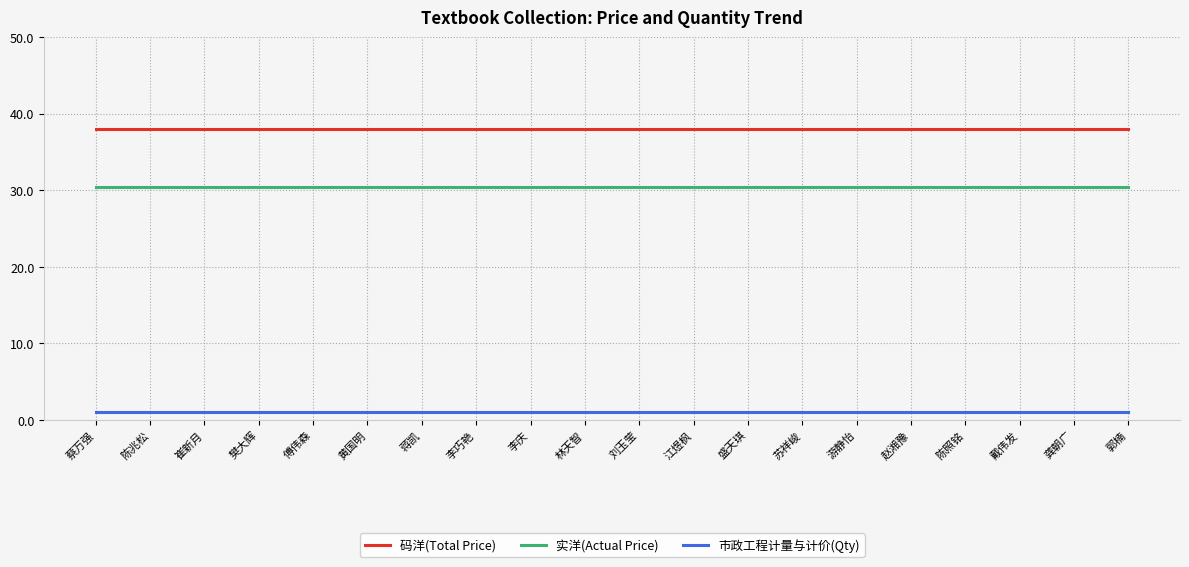

What position from the right is 傅伟森?

16